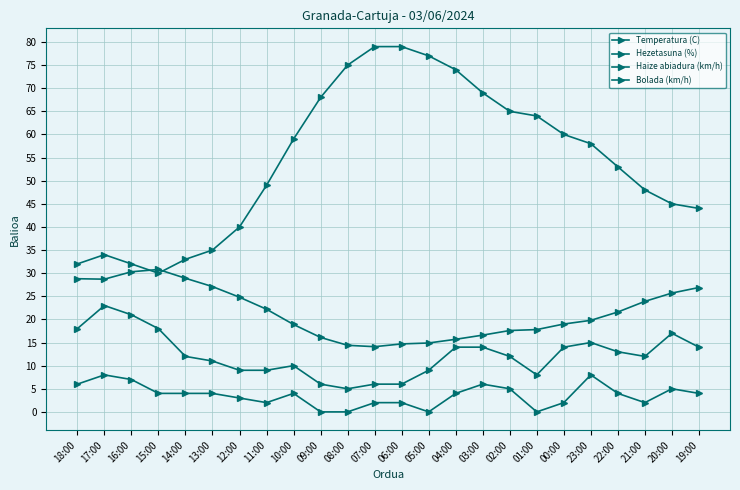

Is this an area chart (filled region under the line)?

No